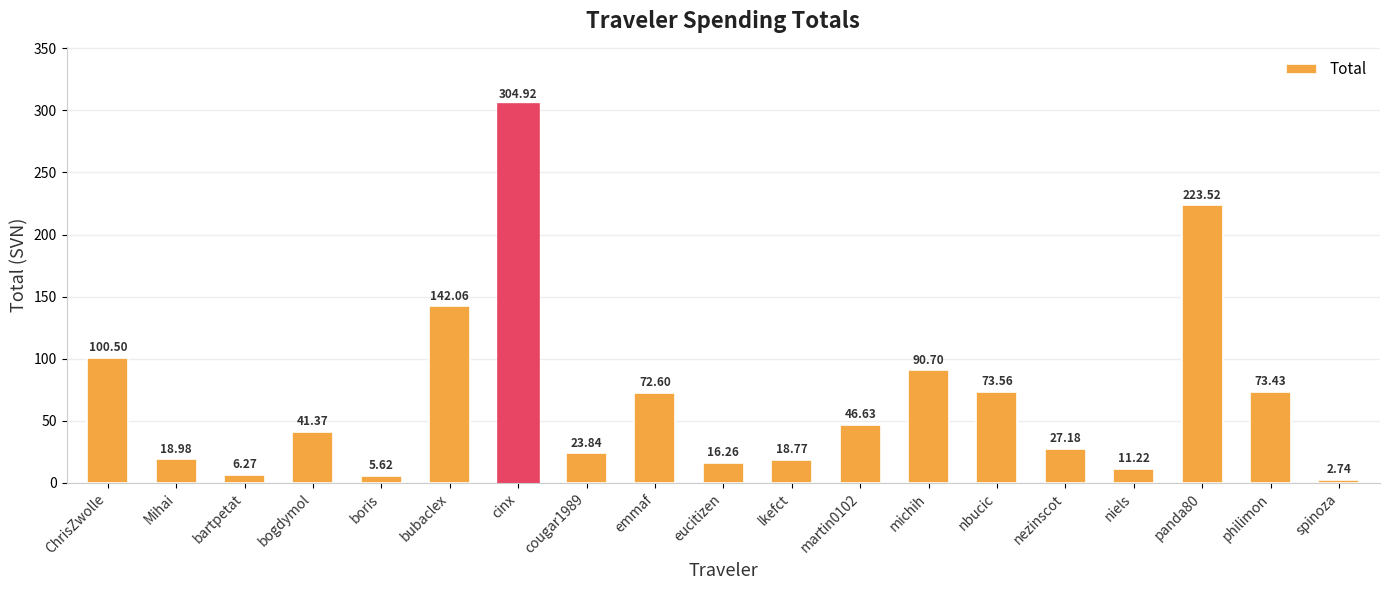

Rank the categories by value from highest to lowest.

cinx, panda80, bubaclex, ChrisZwolle, michih, nbucic, philimon, emmaf, martin0102, bogdymol, nezinscot, cougar1989, Mihai, lkefct, eucitizen, niels, bartpetat, boris, spinoza